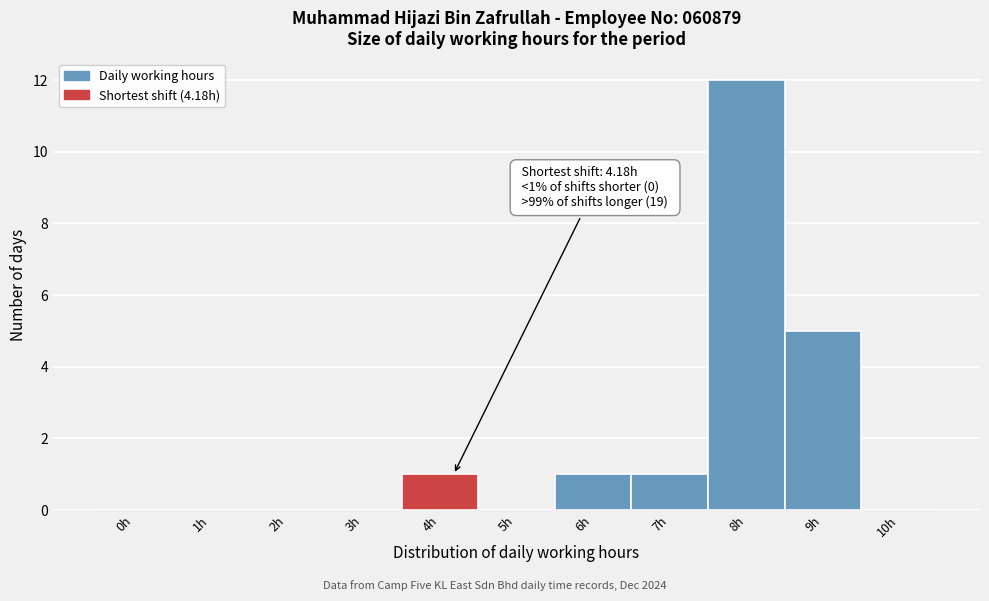

Reading right to left, transcribe all the data shown in this chart.

10h=0	9h=5	8h=12	7h=1	6h=1	5h=0	4h=1	3h=0	2h=0	1h=0	0h=0